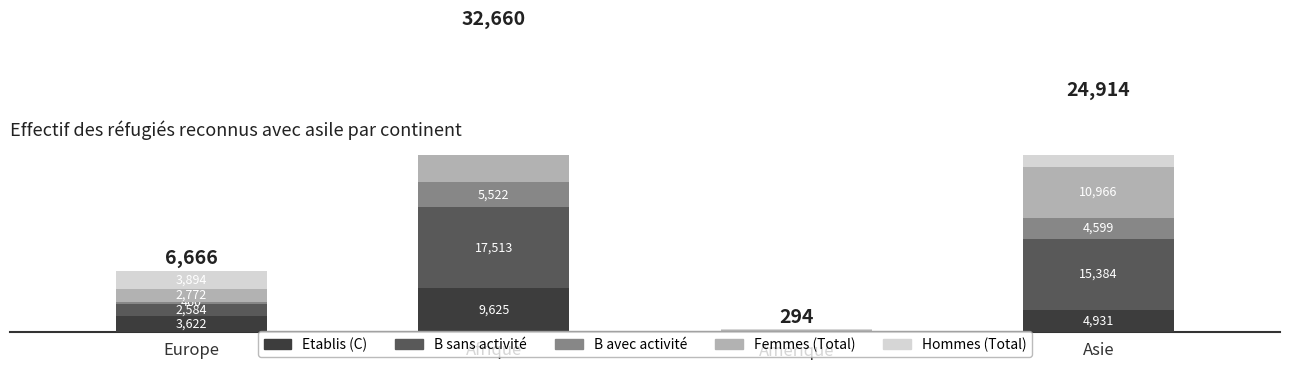

Reading left to right, what are all the values shown in this chart?

Etablis (C): 3622	9625	161	4931
B sans activité: 2584	17513	106	15384
B avec activité: 460	5522	27	4599
Femmes (Total): 2772	14614	136	10966
Hommes (Total): 3894	18046	158	13948